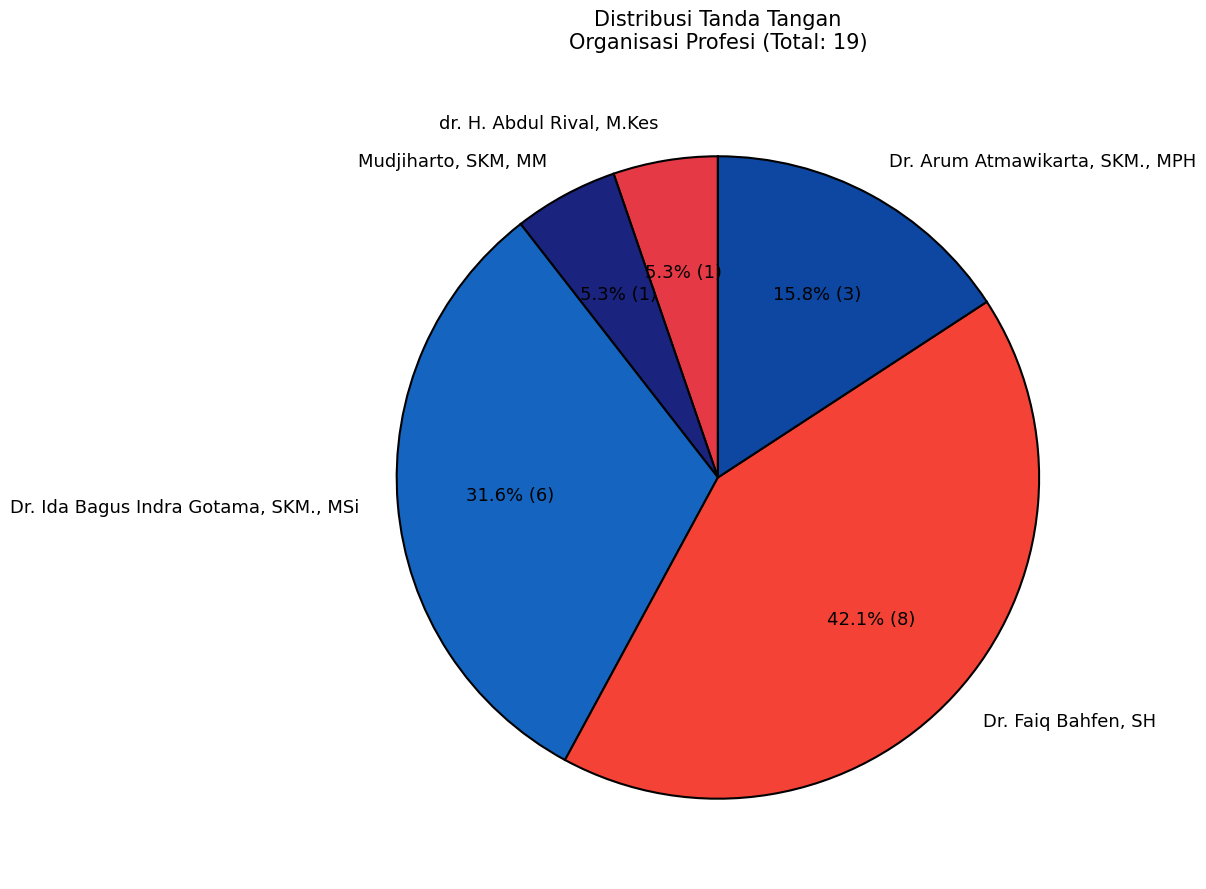

What percentage is the Mudjiharto, SKM, MM slice, to the nearest percent?

5%